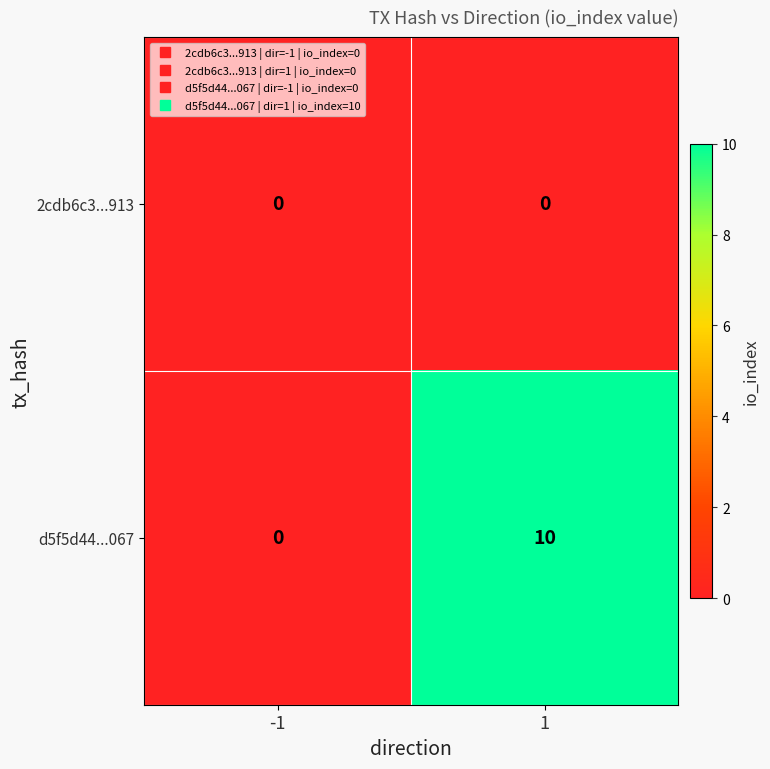

What is the average value of the d5f5d44...067 series?

5